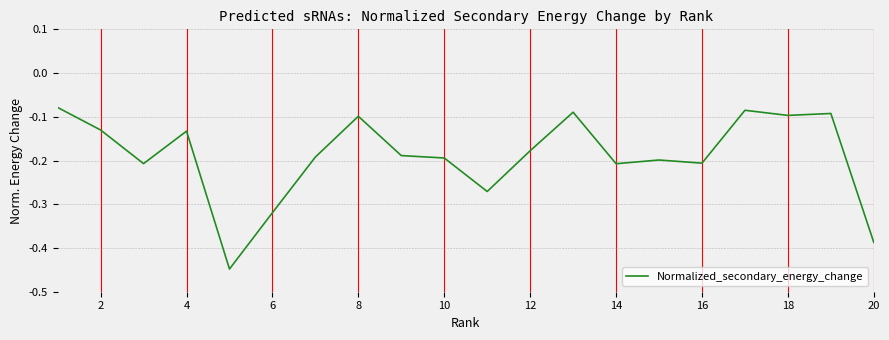

What is the difference between the maximum and minimum values?

0.4